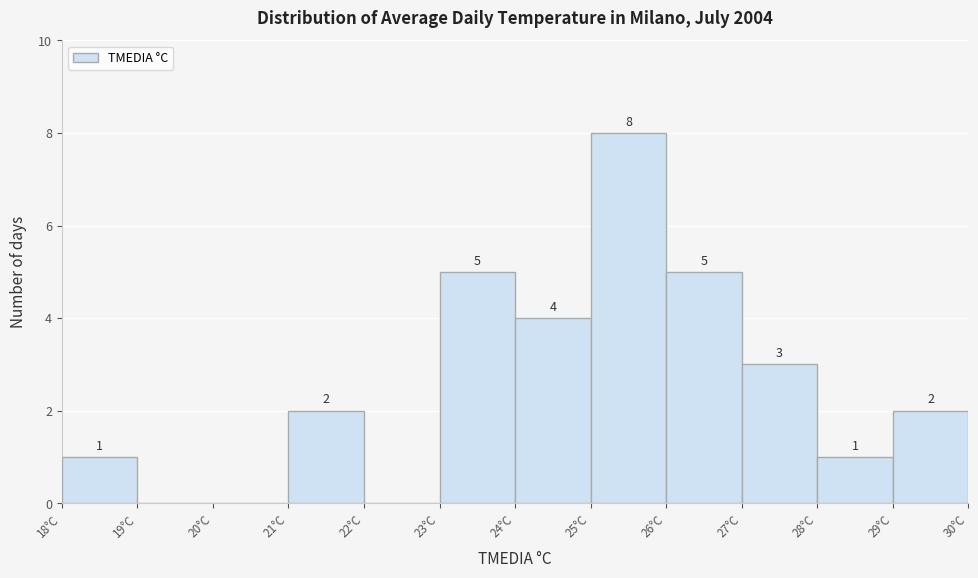

Which range on the x-axis has the tallest bar?

25 to 26